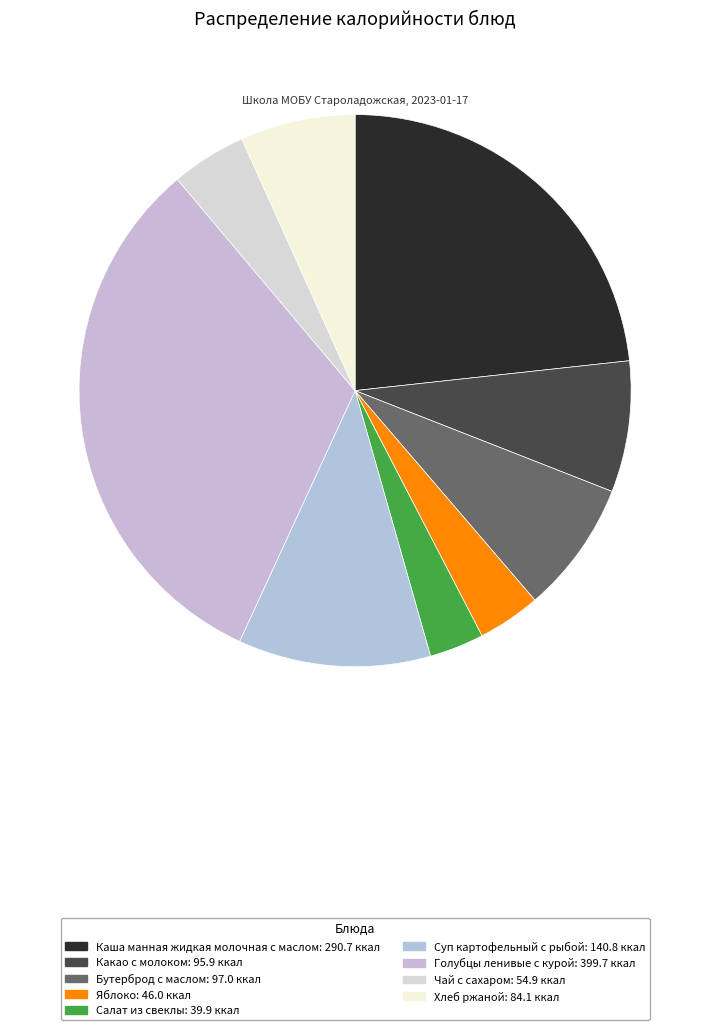

How many segments does this pie chart have?

9